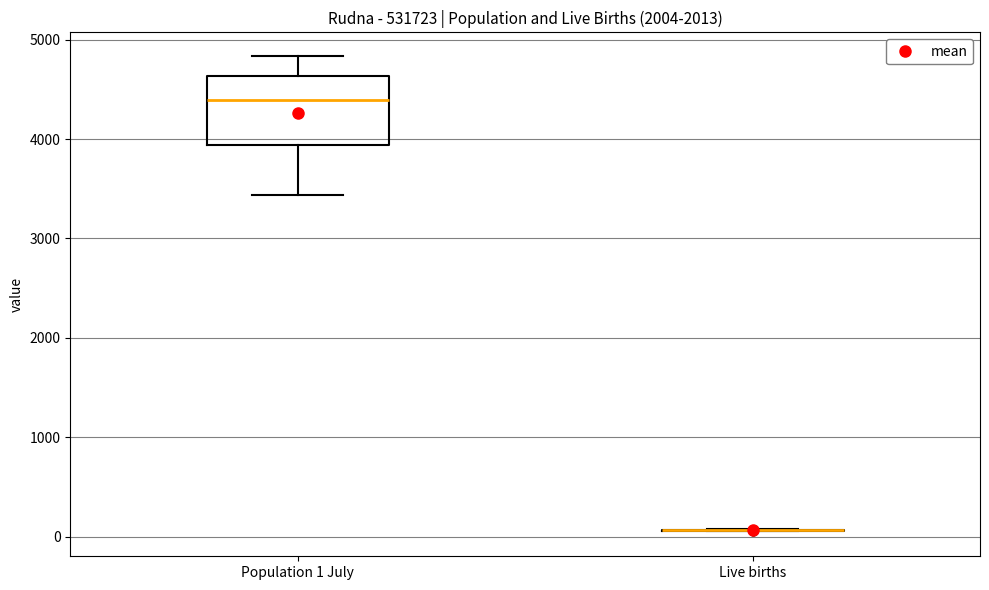

Comparing the boxes themselves (not the whiskers), which one is the tallest?

Population 1 July